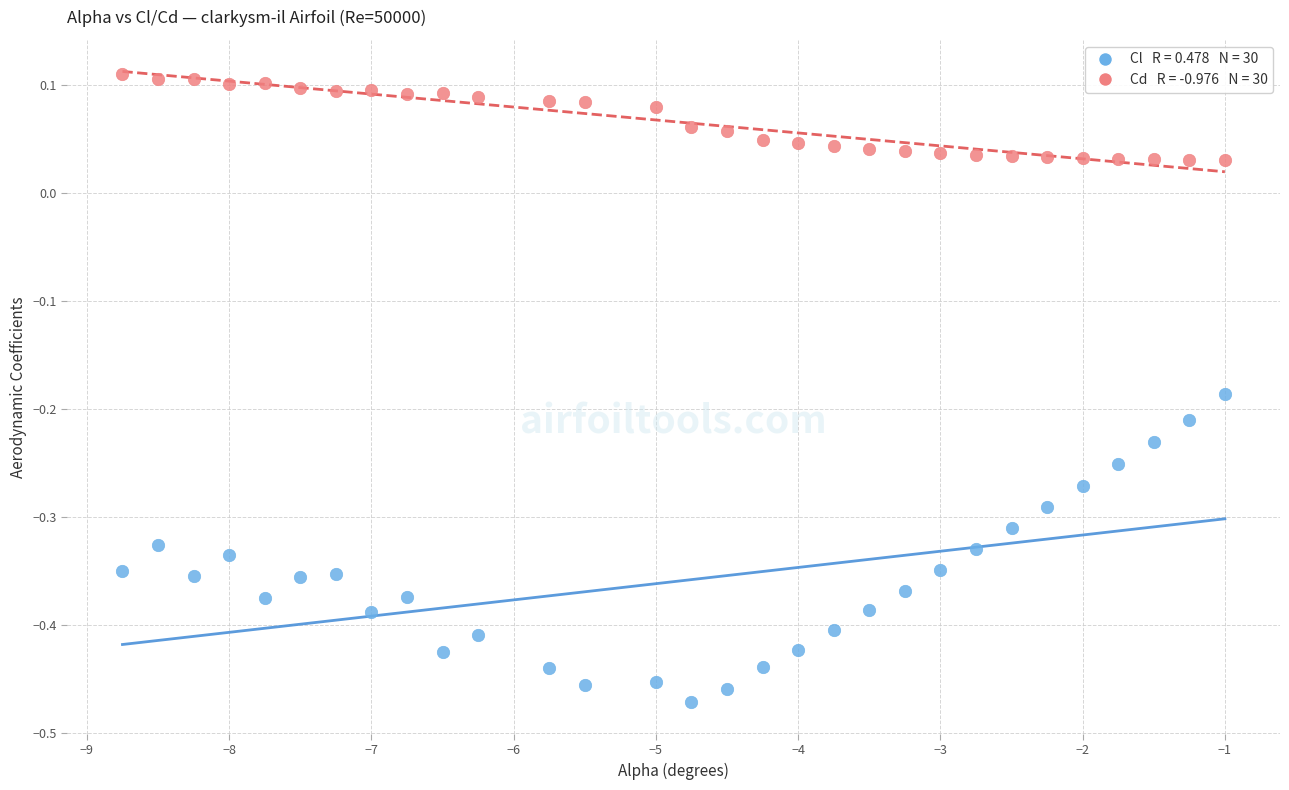

Across all data points, what is the range of X values (max minus min)?

7.8